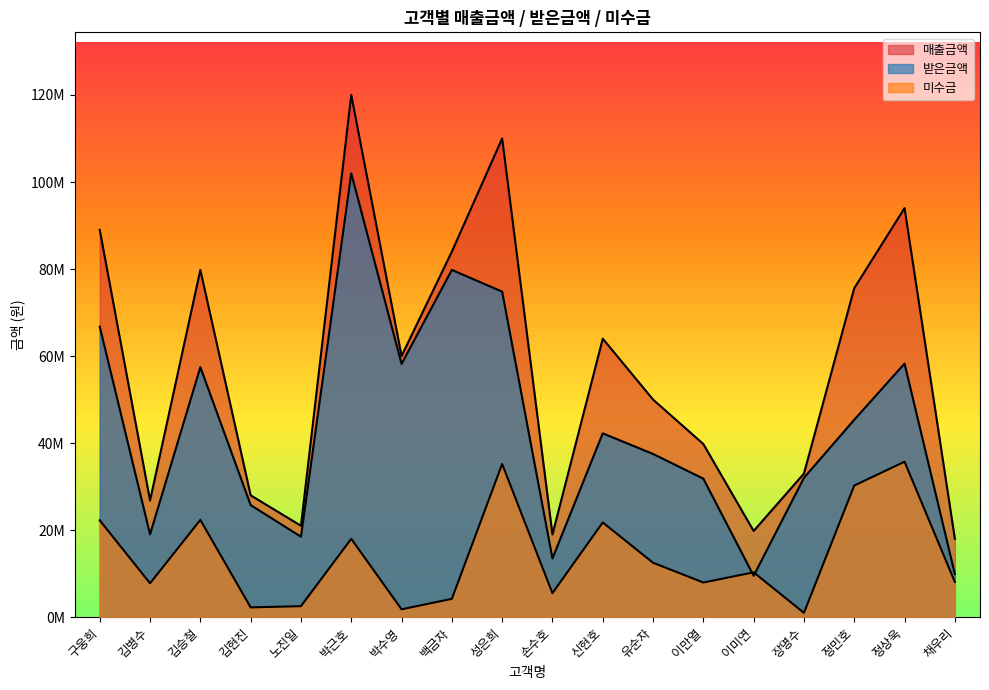

Where is 매출금액 nearest to the value 69000000?

신현호